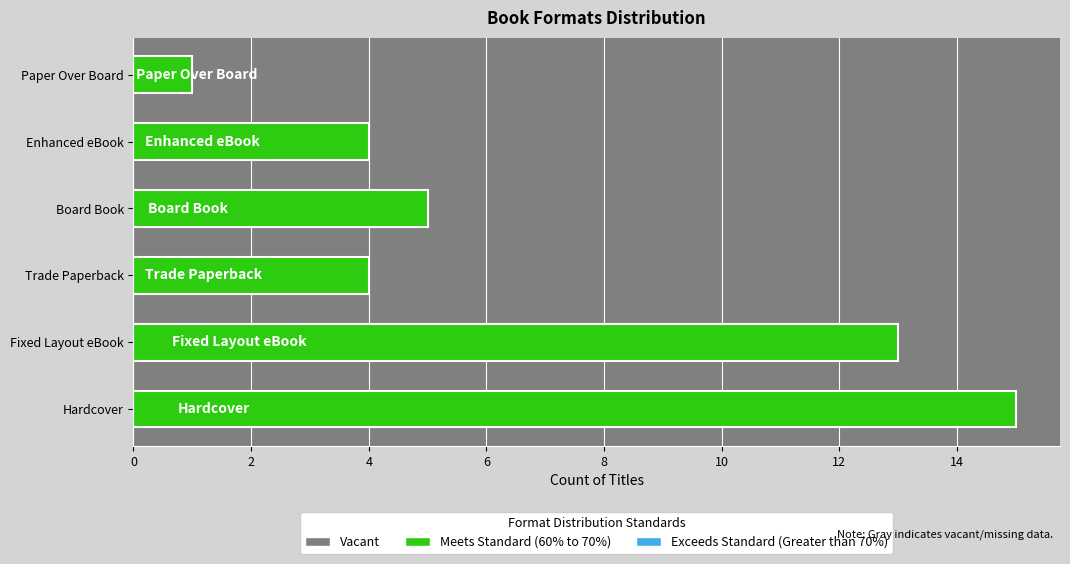

At which category does the chart reach its minimum across all series?

Paper Over Board